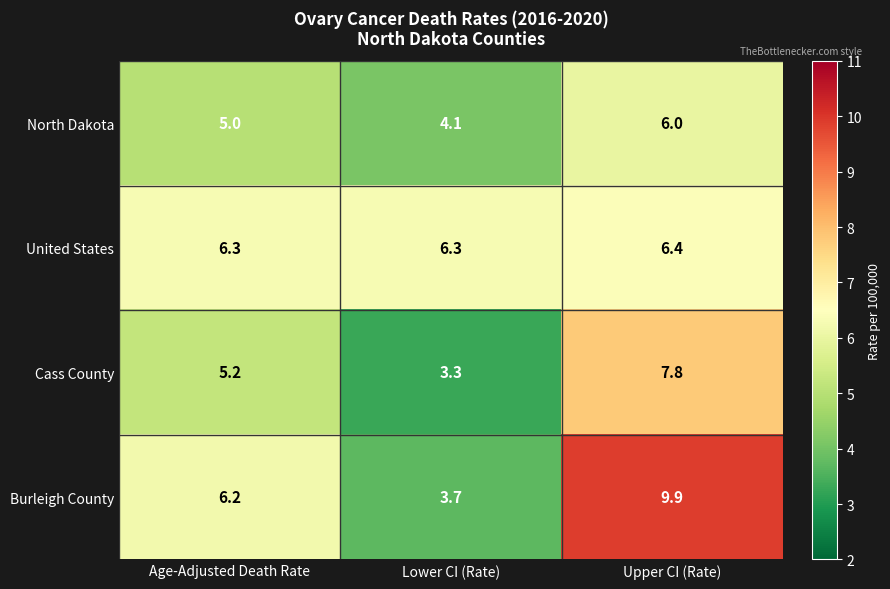

What is the total value across all series at Upper CI (Rate)?

30.1